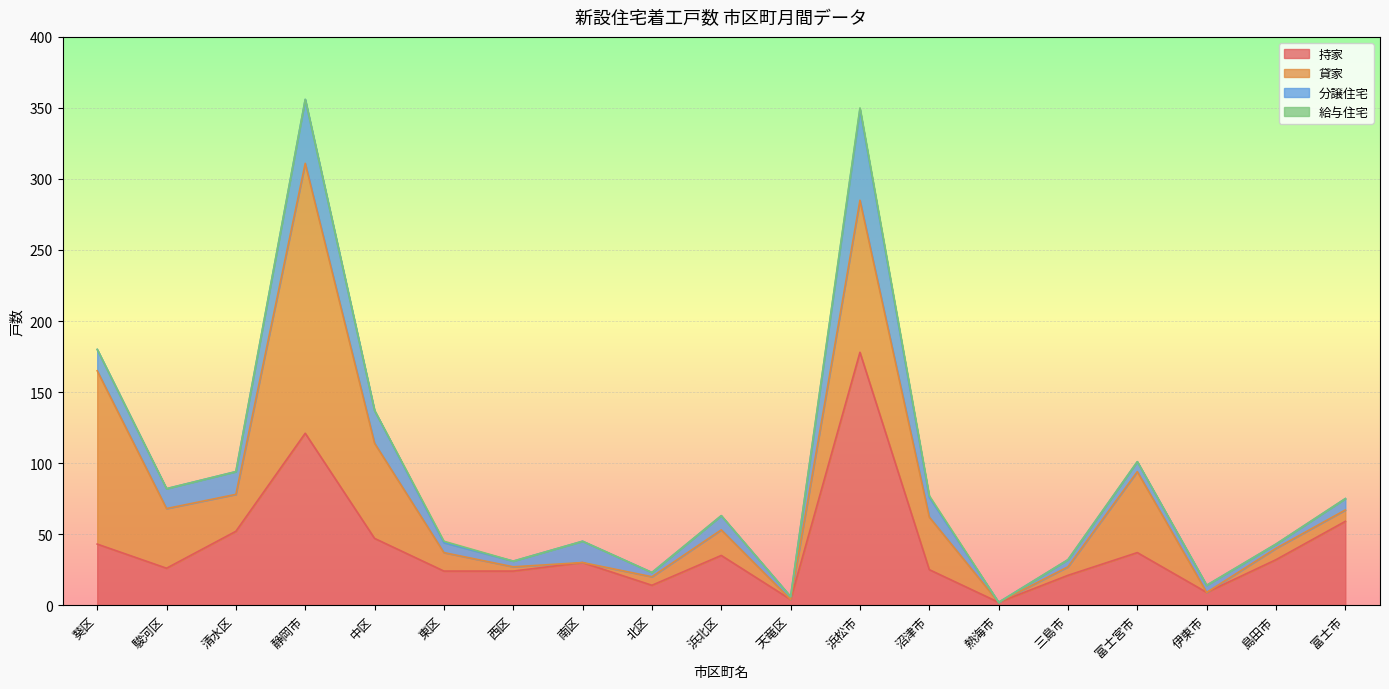

Rank the series by their maximum value, from highest to lowest.

貸家, 持家, 分譲住宅, 給与住宅